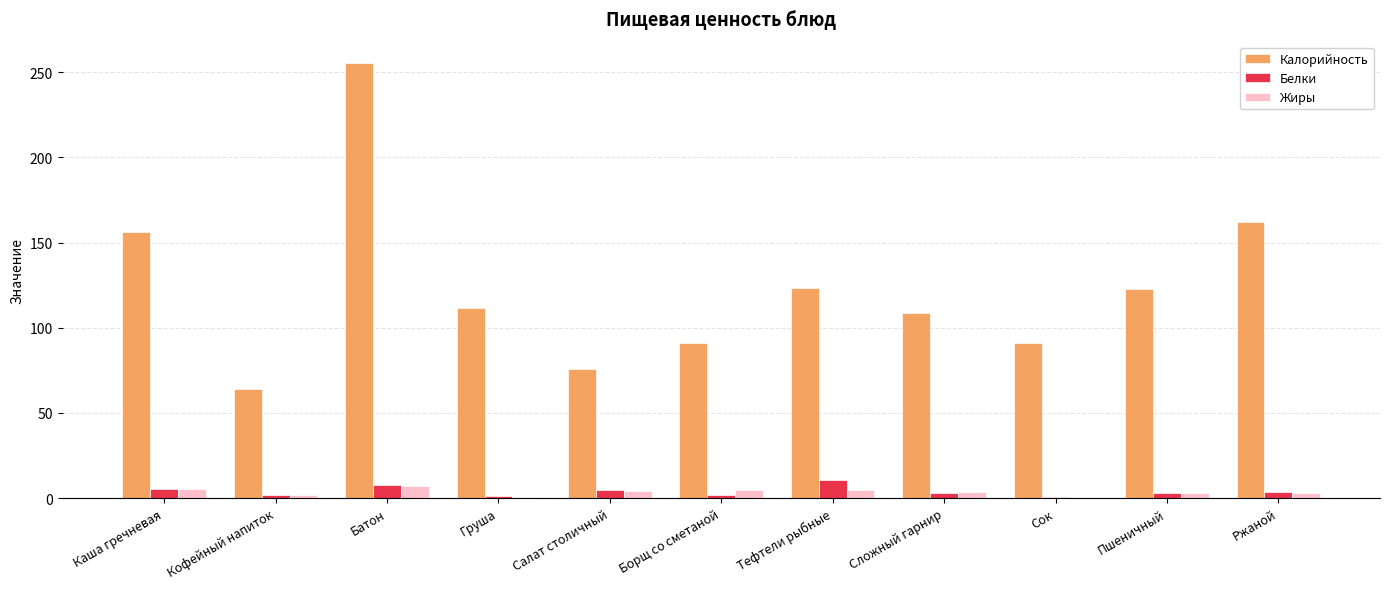

What is the maximum value for Жиры?

7.3